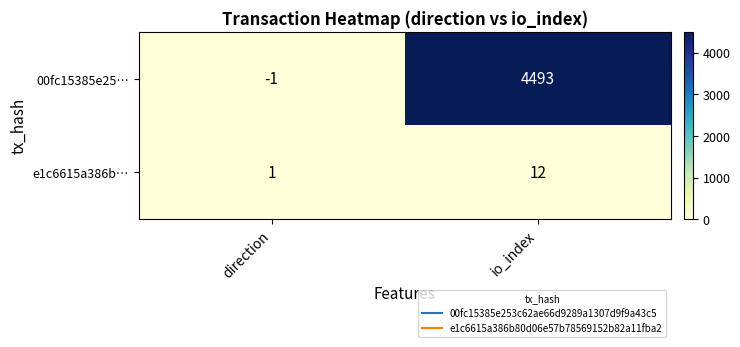

Where is 00fc15385e25… nearest to the value 2246?

direction